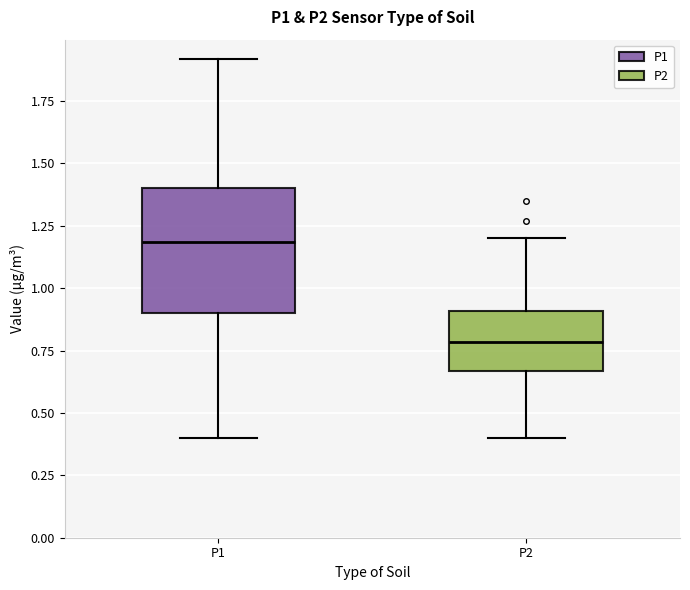

Reading left to right, transcribe this box plot: for each box, give where its median line is, the range the box spans, and where its two whiskers end, as read against the y-axis. The values are not printed on the chart, so give them approximately, as read against the axis.

P1: median 1.20, box 0.90 to 1.40, whiskers 0.40 to 1.90
P2: median 0.80, box 0.65 to 0.90, whiskers 0.40 to 1.20